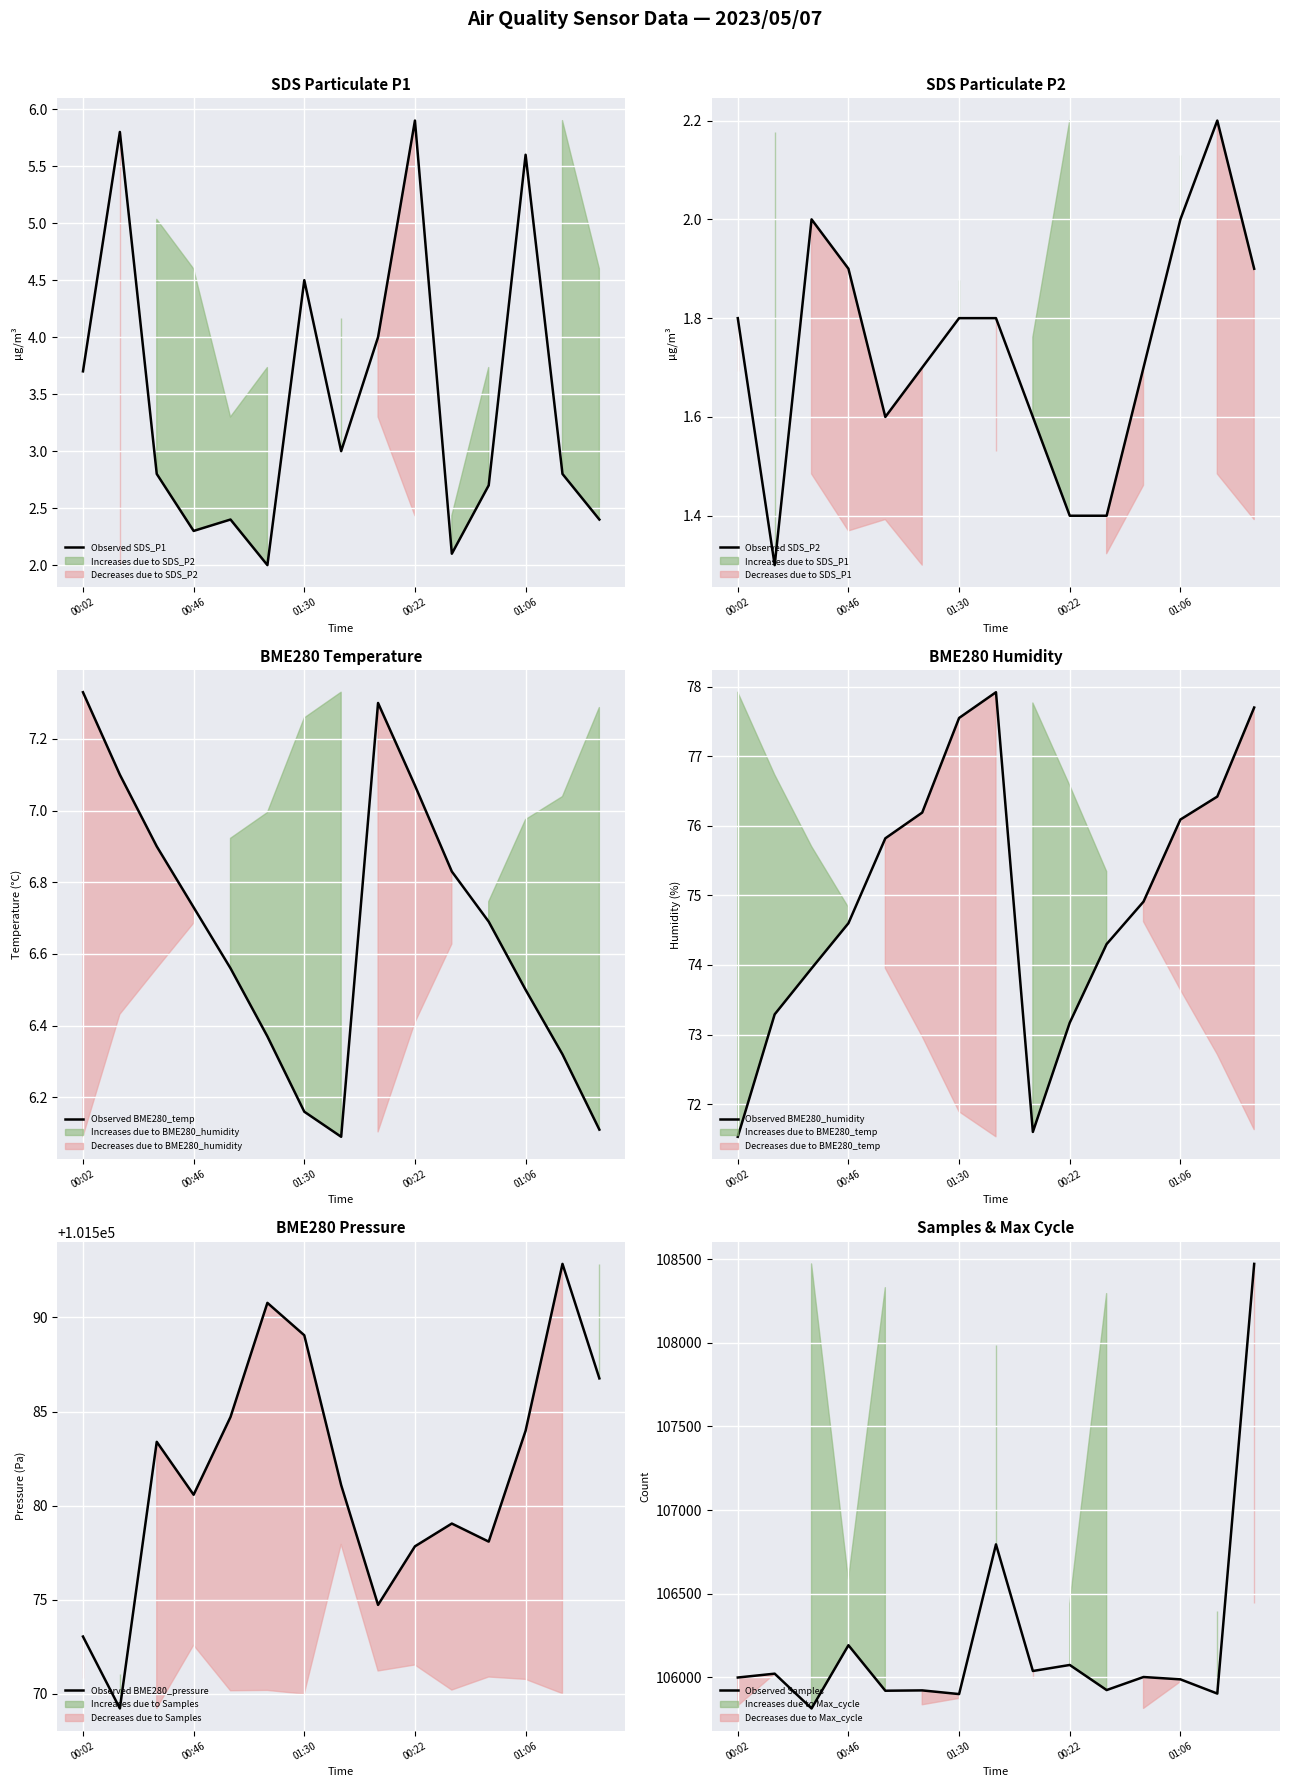

True or false: Observed (BME280_pressure) has a value of 101581.1 at 7.

True